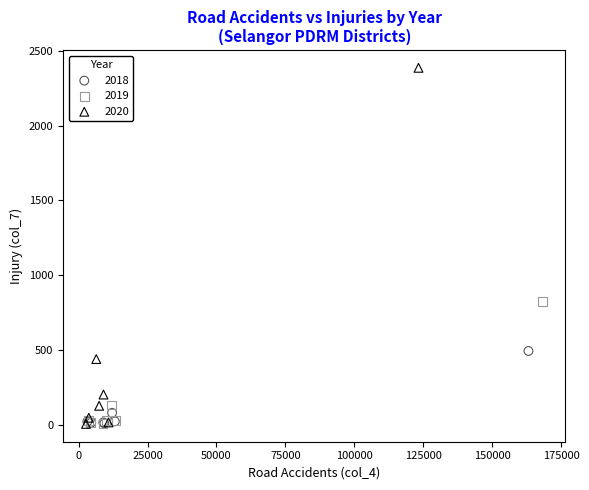

Which series has the widest spread of Y values?

2020